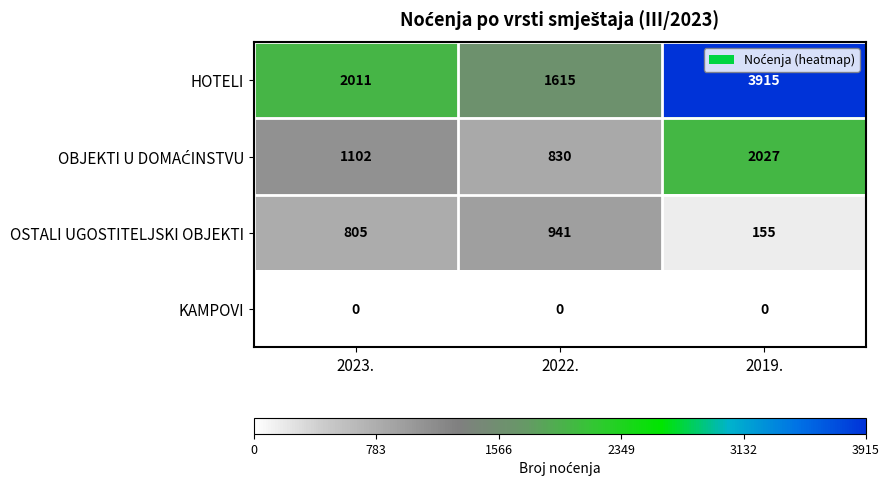

Which series has the largest total across all categories?

HOTELI